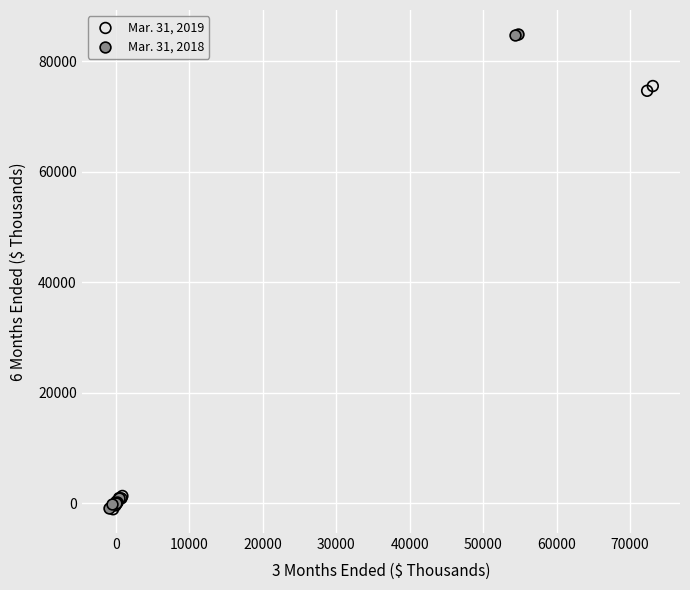

What are all the series names shown in the legend?

Mar. 31, 2019, Mar. 31, 2018